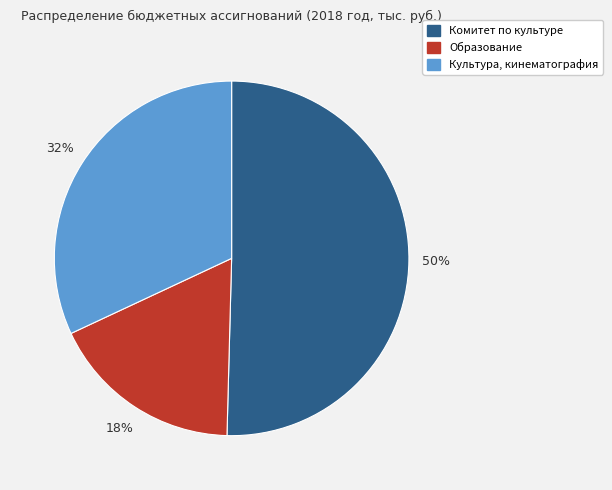

Do Образование and Комитет по культуре together represent more than half of the pie?

Yes